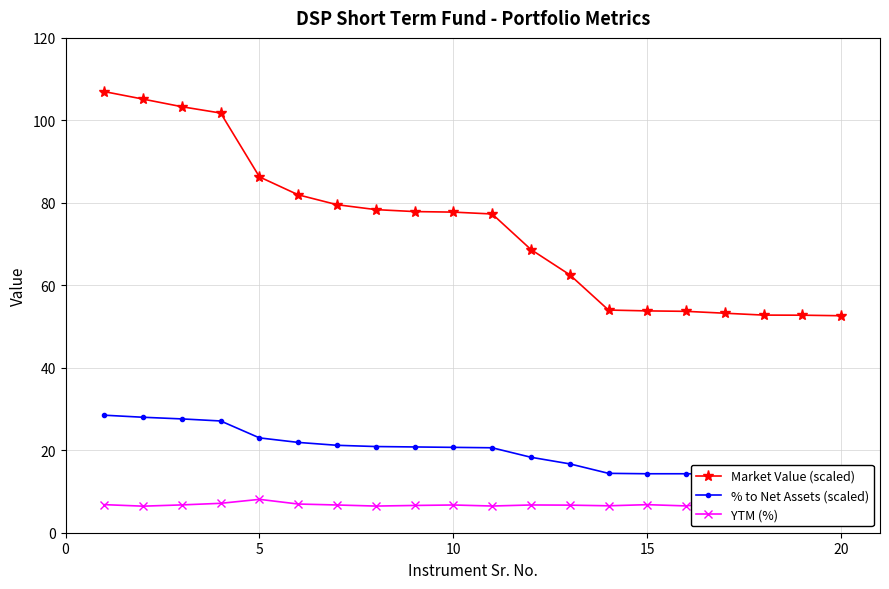

What is the maximum value for Market Value (scaled)?

107.0